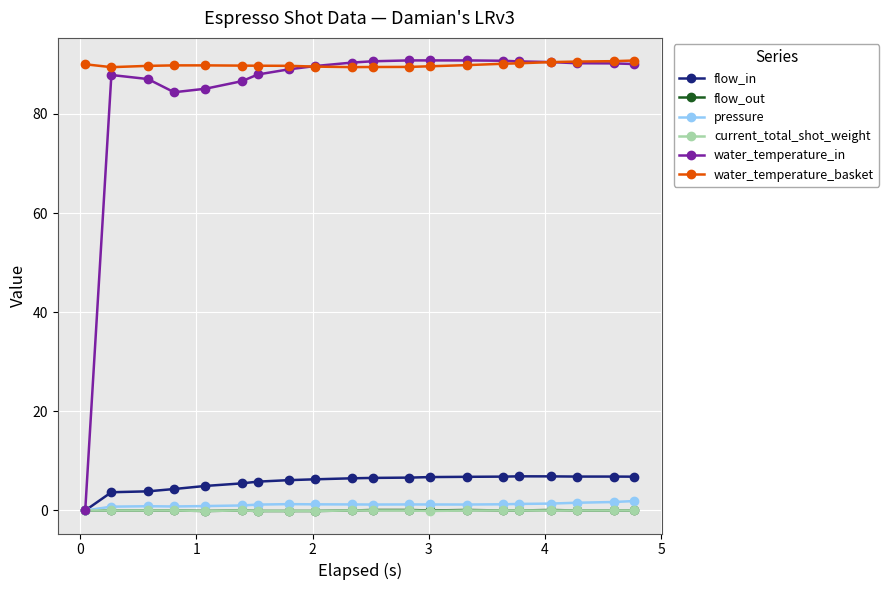

How many lines are shown in the chart?

6